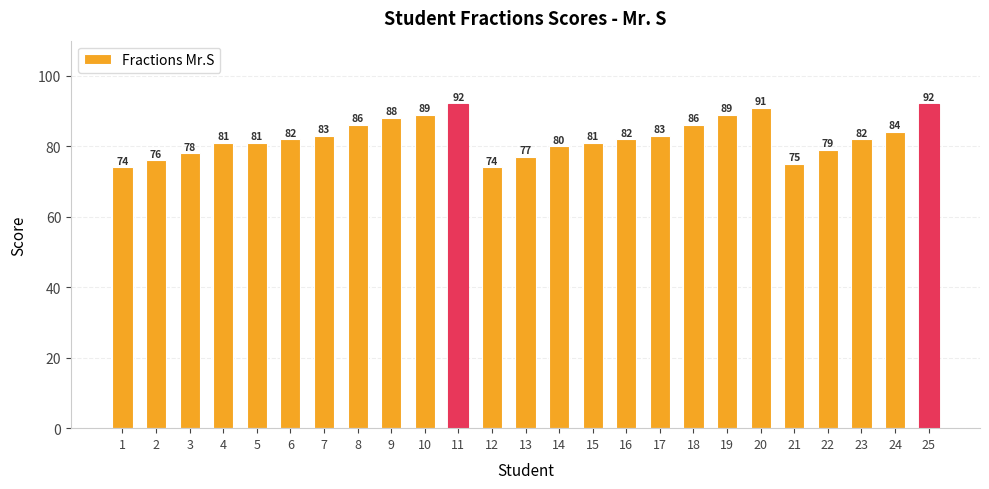

True or false: the data shows 89 at 19.

True